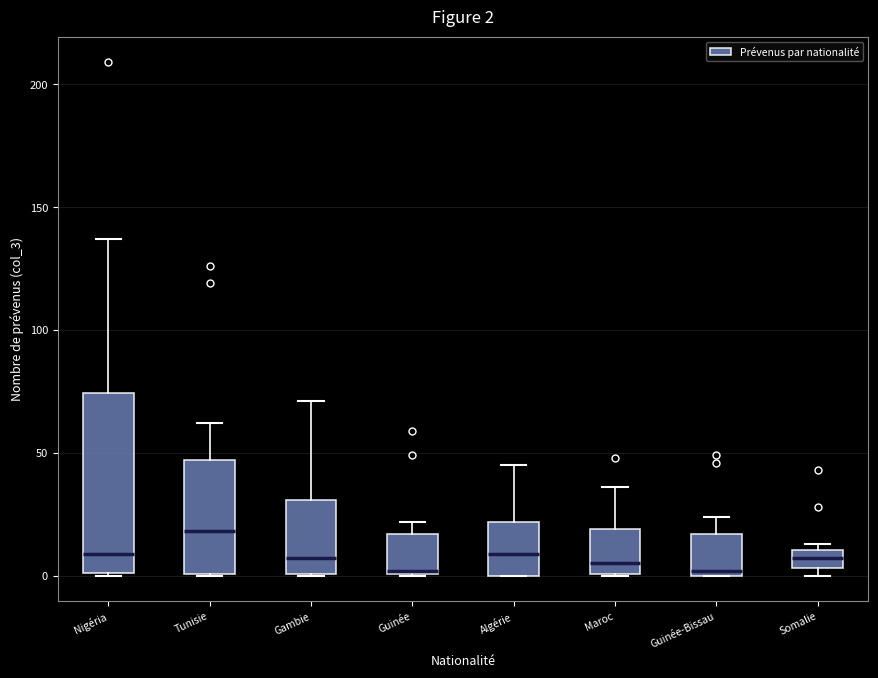

Comparing the boxes themselves (not the whiskers), which one is the tallest?

Nigéria